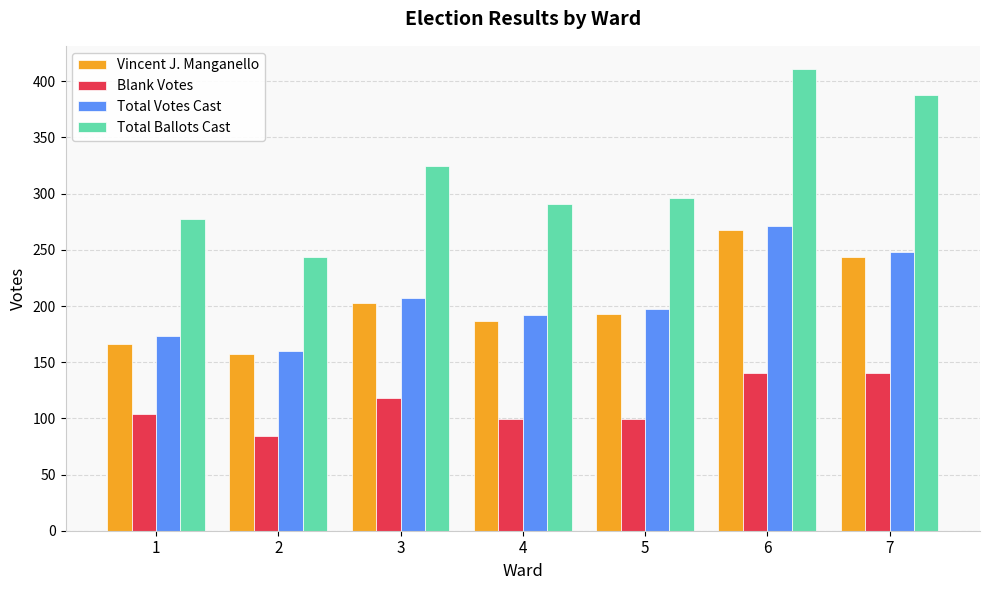

What are all the series names shown in the legend?

Vincent J. Manganello, Blank Votes, Total Votes Cast, Total Ballots Cast